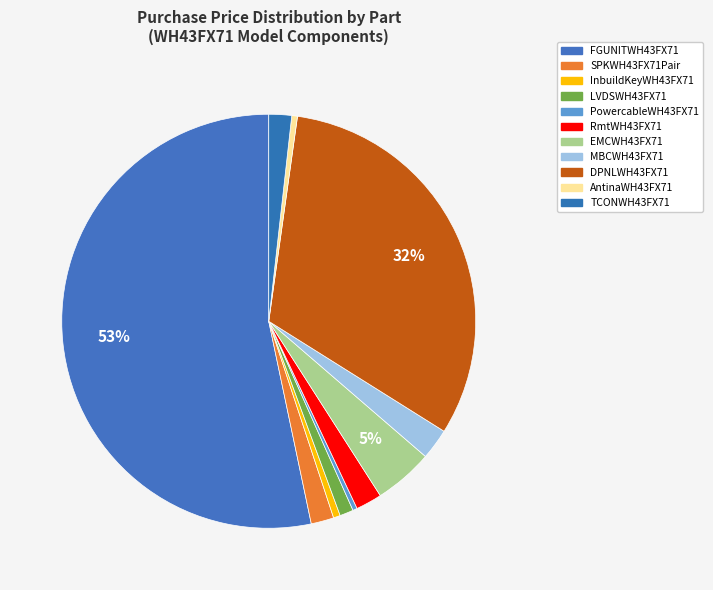

How many slices are in this pie chart?

11